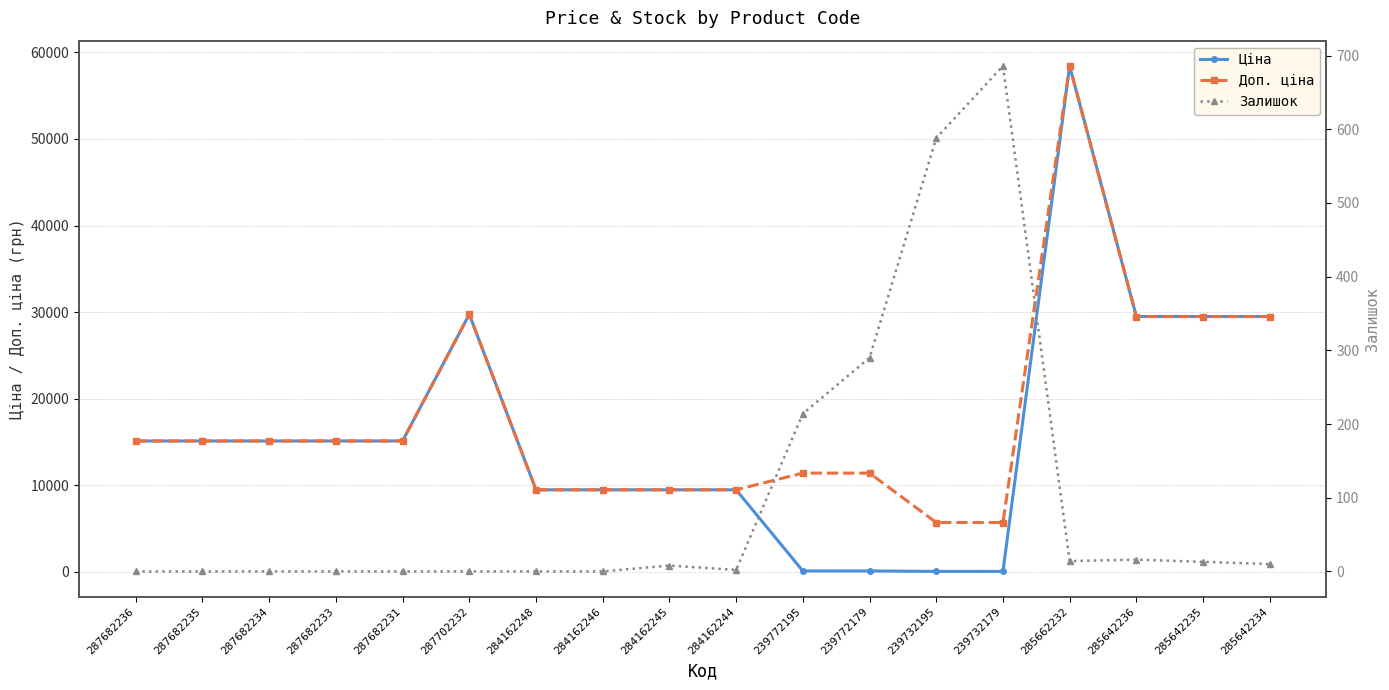

Which series ends up on top after the final intersection of Залишок and Ціна?

Ціна